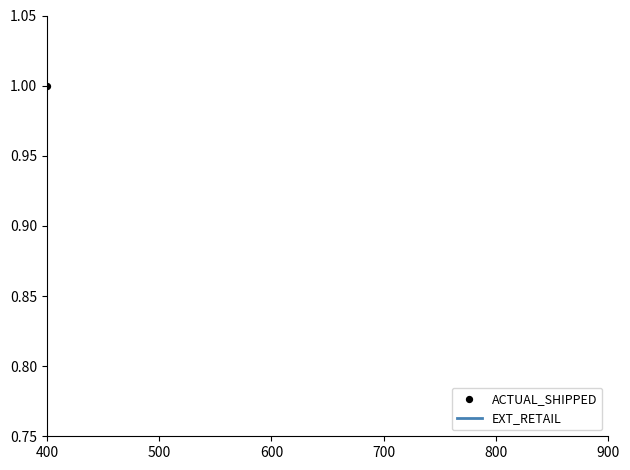

What is the total value across all series at 500?

0.3